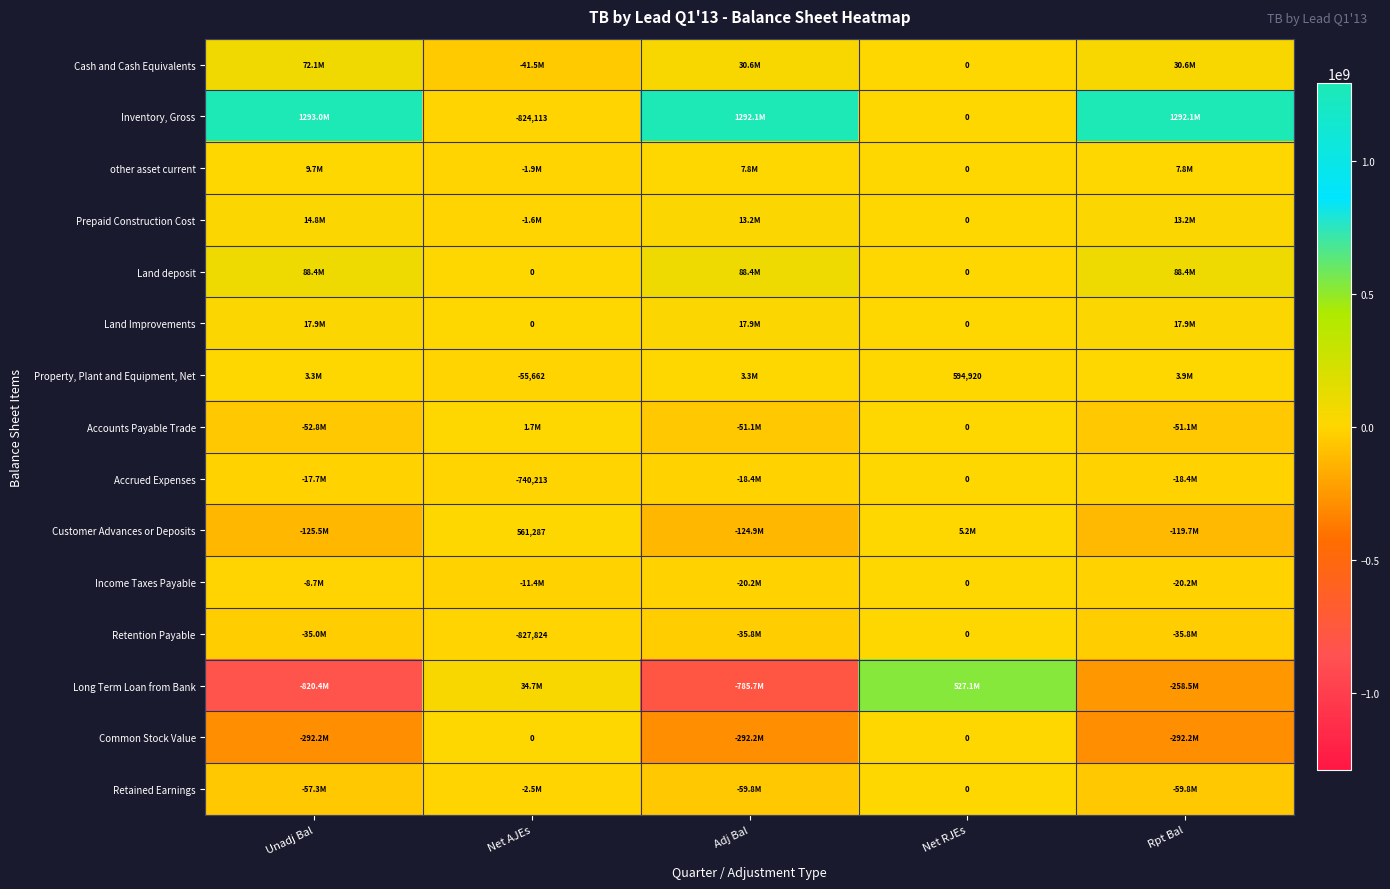

Between Net AJEs and Unadj Bal, which is larger?

Unadj Bal